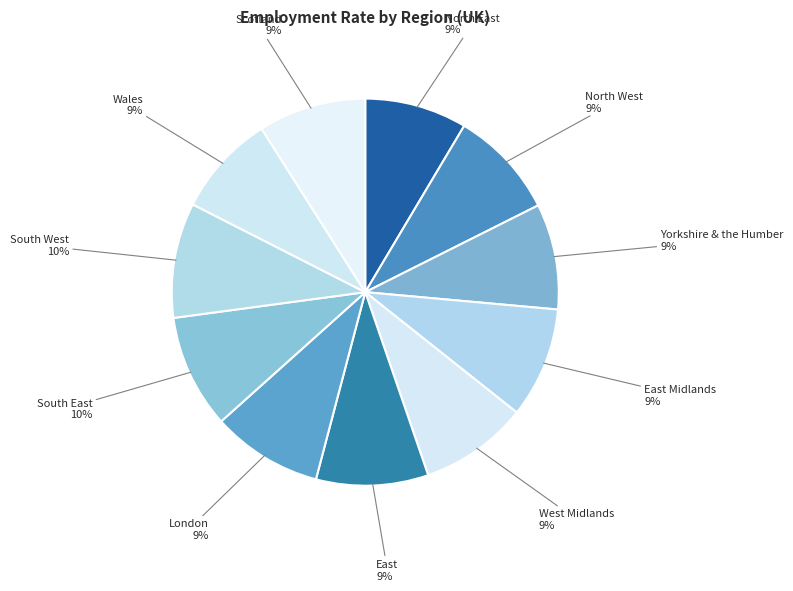

Is there a majority slice in this chart?

No